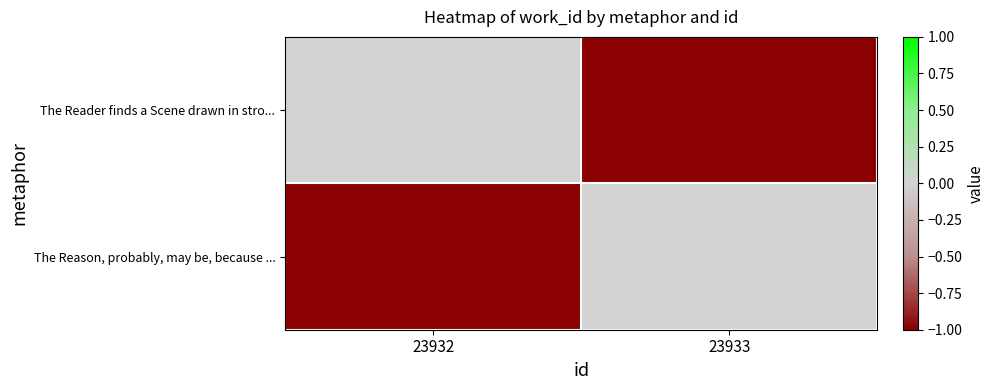

Reading left to right, what are all the values shown in this chart?

The Reader finds a Scene drawn in stro...: 23932=0	23933=-1
The Reason, probably, may be, because ...: 23932=-1	23933=0